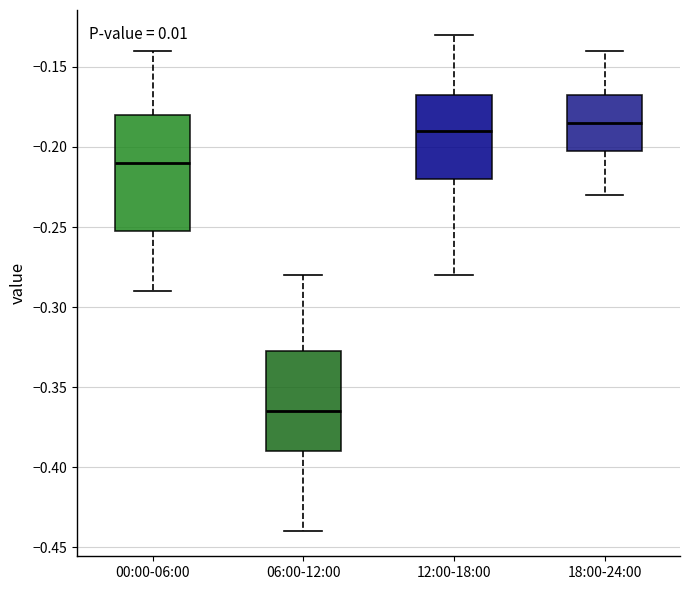

Reading left to right, transcribe this box plot: for each box, give where its median line is, the range the box spans, and where its two whiskers end, as read against the y-axis. The values are not printed on the chart, so give them approximately, as read against the axis.

00:00-06:00: median -0.210, box -0.250 to -0.180, whiskers -0.290 to -0.140
06:00-12:00: median -0.365, box -0.390 to -0.325, whiskers -0.440 to -0.280
12:00-18:00: median -0.190, box -0.220 to -0.165, whiskers -0.280 to -0.130
18:00-24:00: median -0.185, box -0.200 to -0.165, whiskers -0.230 to -0.140